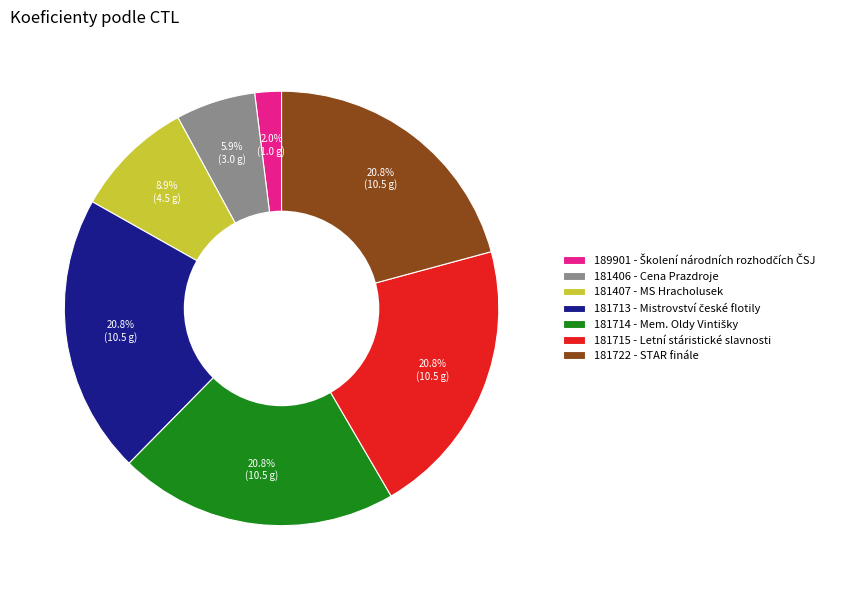

Is it true that 181715 is 15% of the pie?

False